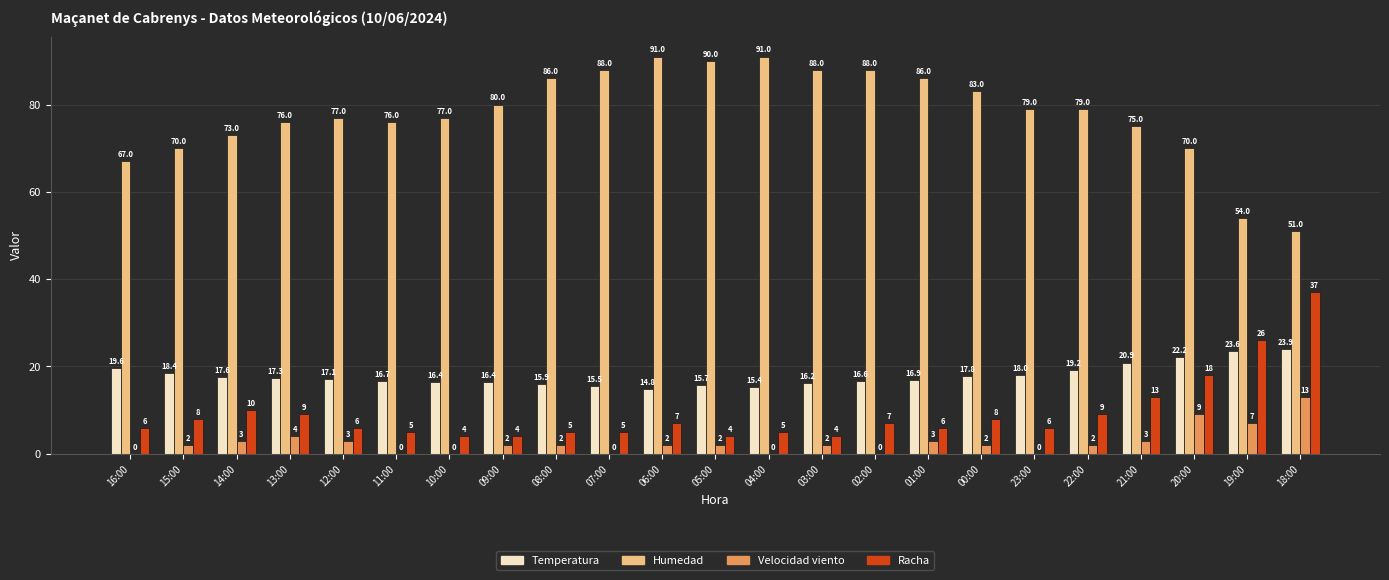

How many series are shown in this chart?

4